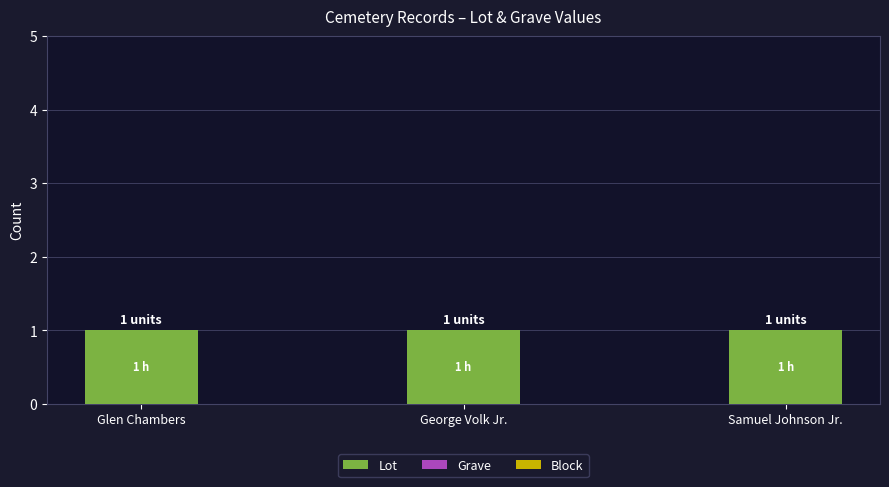

What is the label of the 1st bar from the left?

Glen Chambers